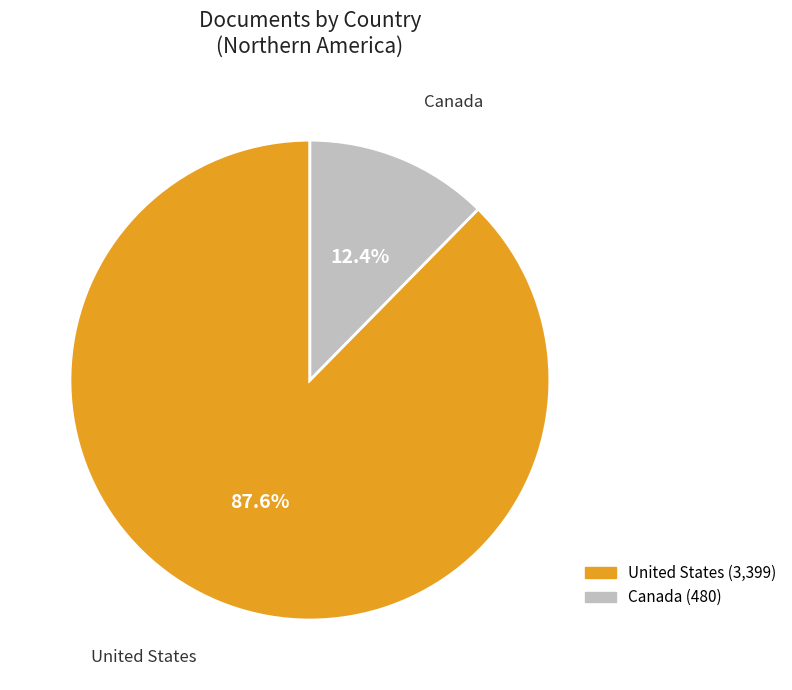

True or false: United States accounts for 88% of the total.

True